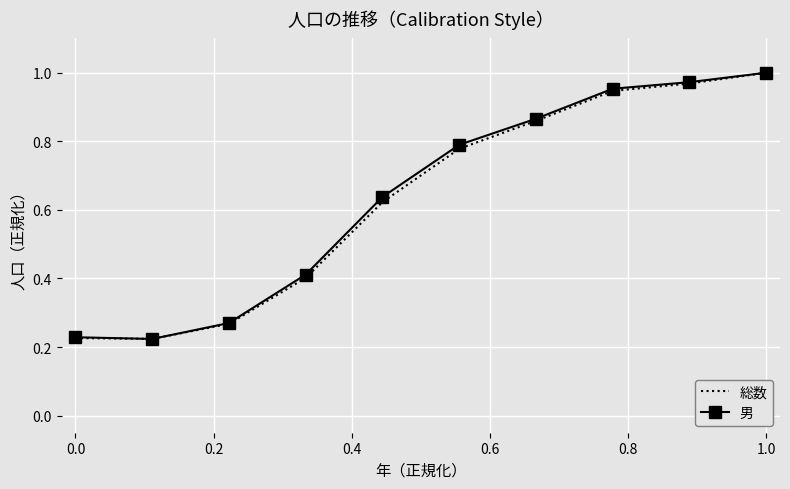

What is the value of the 男 point at the 7th from the left?

0.9